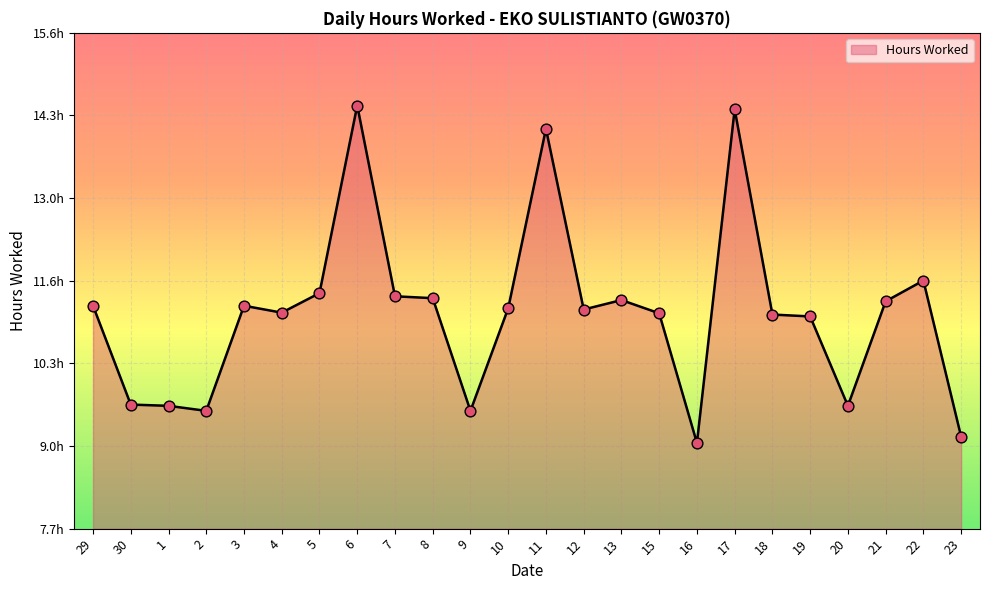

Does the chart have visible grid lines?

Yes